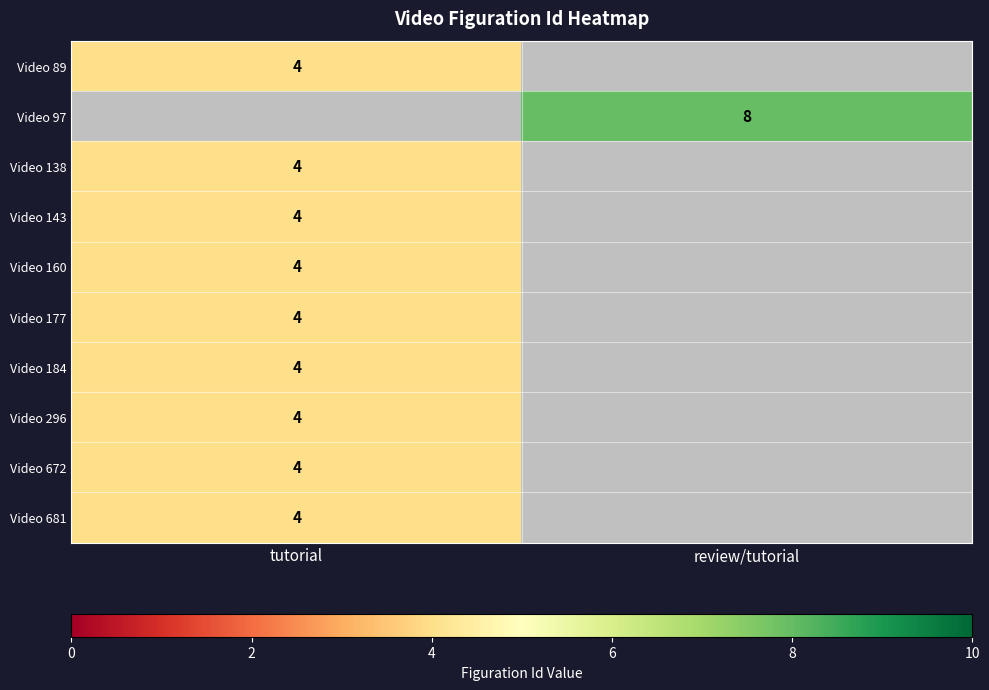

At which category does the chart reach its peak across all series?

review/tutorial